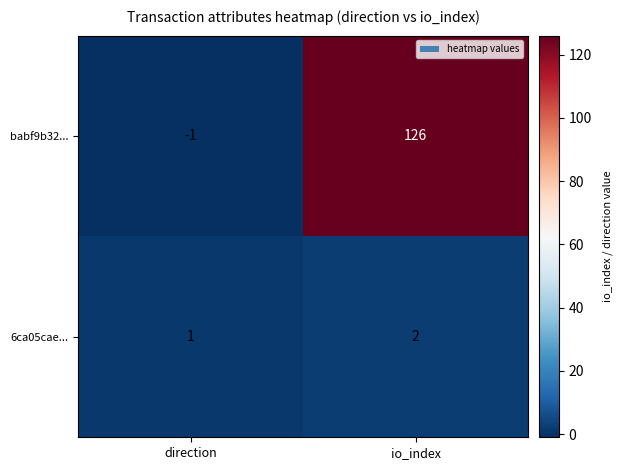

Which series has the widest spread of values?

babf9b32...